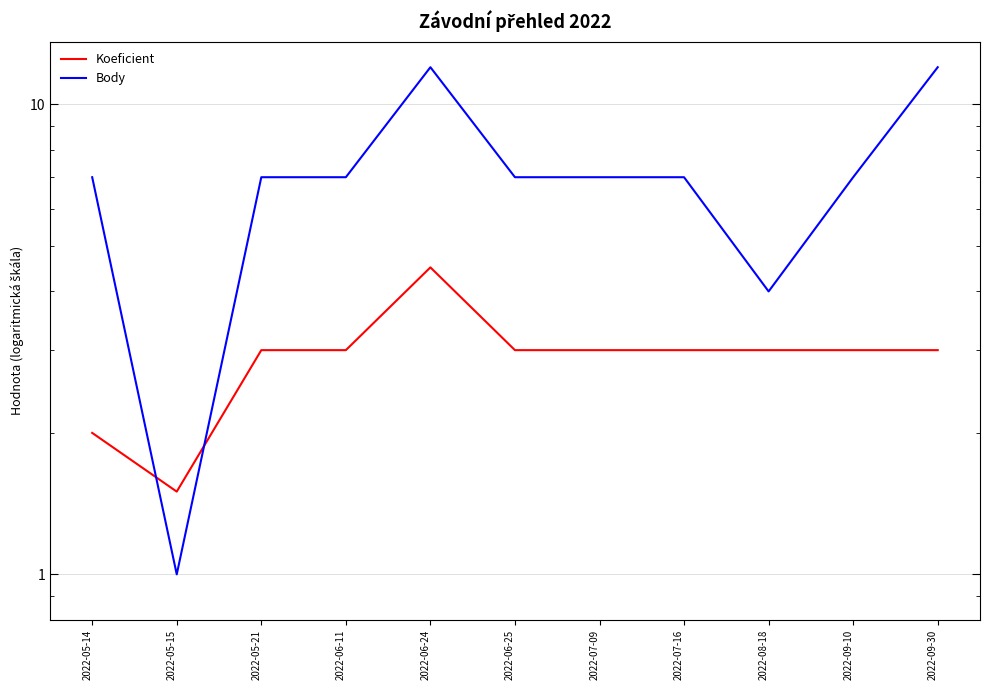

How many data points in Koeficient are less than 3?

2